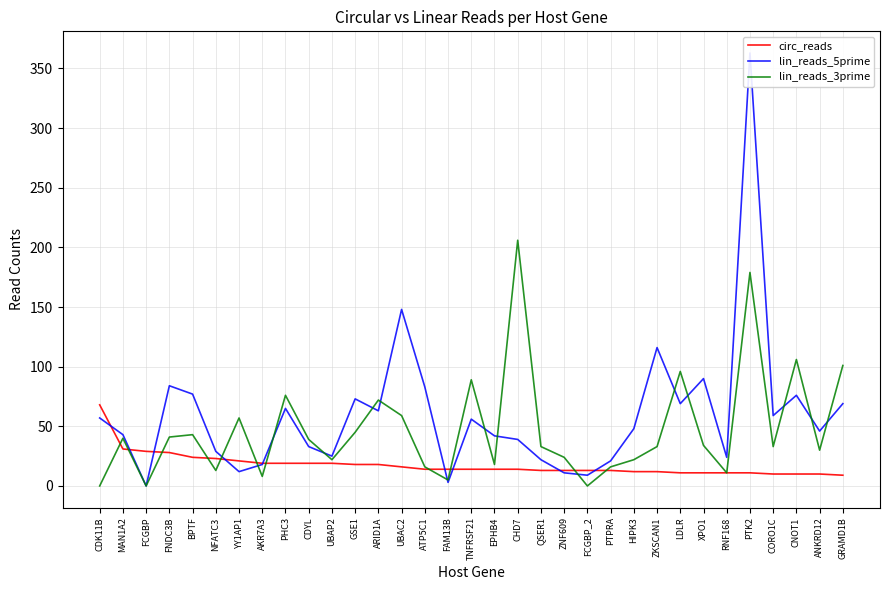

The lin_reads_5prime series shows 10 at QSER1. True or false?

False